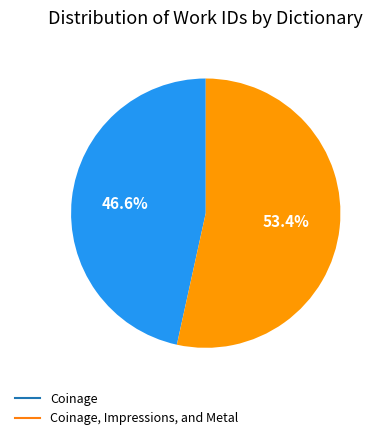

Is there any slice that represents more than half of the pie?

Yes